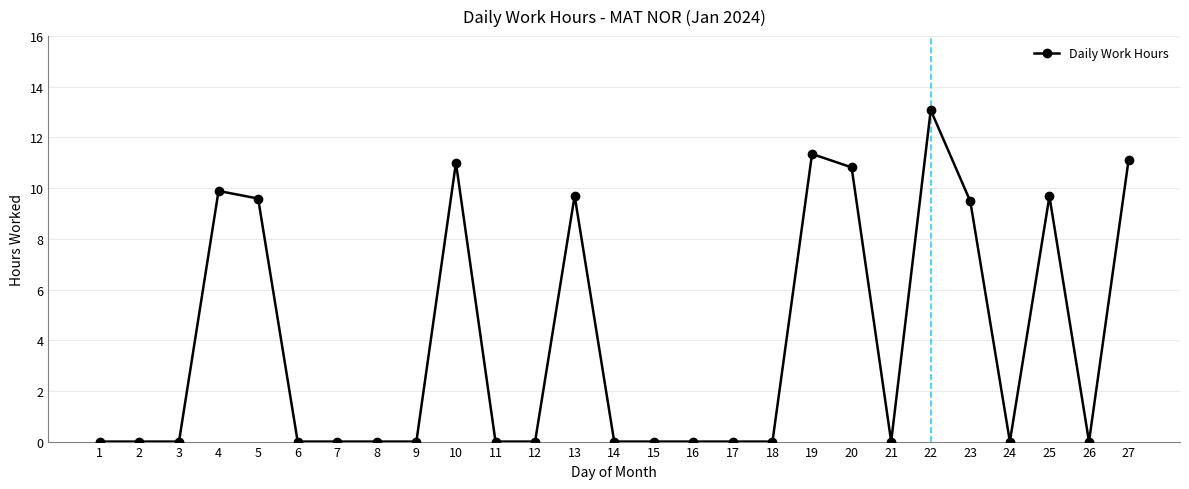

What is the change in value from 9 to 22?

+13.1